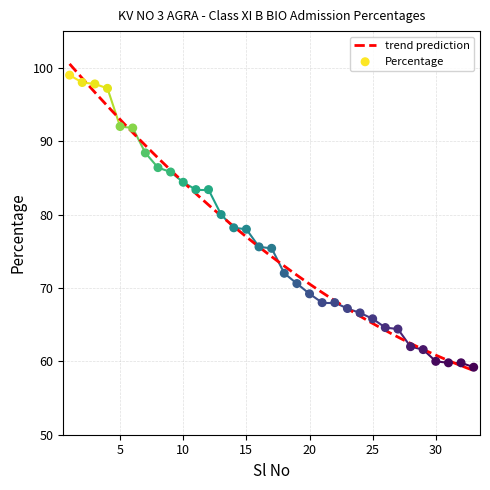

What is the ratio of the value at 12 to the value at 22?

1.2